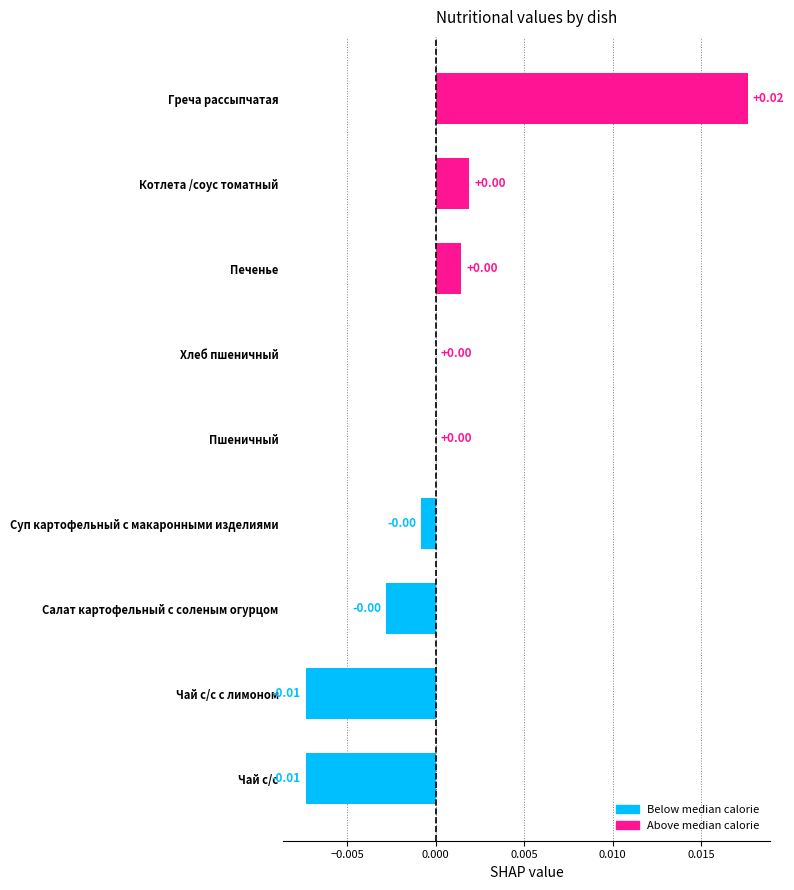

Which label corresponds to the largest value in the chart?

Греча рассыпчатая